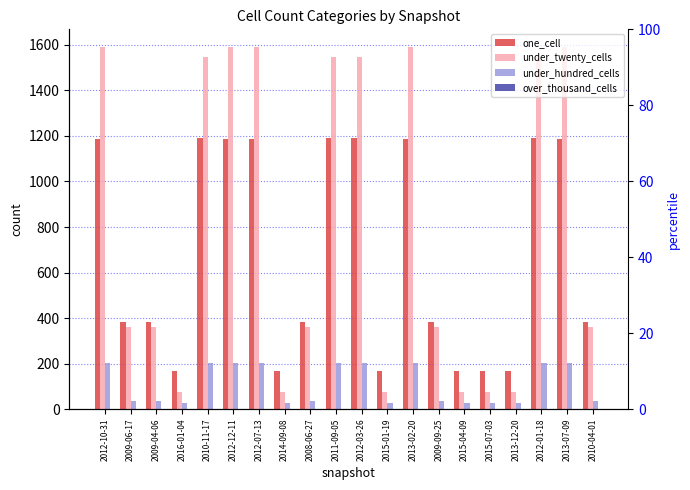

Reading left to right, extract all data points from this chart.

one_cell: 2012-10-31=1186	2009-06-17=382	2009-04-06=382	2016-01-04=169	2010-11-17=1190	2012-12-11=1186	2012-07-13=1186	2014-09-08=169	2008-06-27=382	2011-09-05=1190	2012-03-26=1190	2015-01-19=169	2013-02-20=1186	2009-09-25=382	2015-04-09=169	2015-07-03=169	2013-12-20=169	2012-01-18=1190	2013-07-09=1186	2010-04-01=382
under_twenty_cells: 2012-10-31=1589	2009-06-17=361	2009-04-06=361	2016-01-04=76	2010-11-17=1548	2012-12-11=1589	2012-07-13=1589	2014-09-08=76	2008-06-27=361	2011-09-05=1548	2012-03-26=1548	2015-01-19=76	2013-02-20=1589	2009-09-25=361	2015-04-09=76	2015-07-03=76	2013-12-20=76	2012-01-18=1548	2013-07-09=1589	2010-04-01=361
under_hundred_cells: 2012-10-31=203	2009-06-17=37	2009-04-06=37	2016-01-04=27	2010-11-17=203	2012-12-11=203	2012-07-13=203	2014-09-08=27	2008-06-27=37	2011-09-05=203	2012-03-26=203	2015-01-19=27	2013-02-20=203	2009-09-25=37	2015-04-09=27	2015-07-03=27	2013-12-20=27	2012-01-18=203	2013-07-09=203	2010-04-01=37
over_thousand_cells: 2012-10-31=0	2009-06-17=0	2009-04-06=0	2016-01-04=0	2010-11-17=0	2012-12-11=0	2012-07-13=0	2014-09-08=0	2008-06-27=0	2011-09-05=0	2012-03-26=0	2015-01-19=0	2013-02-20=0	2009-09-25=0	2015-04-09=0	2015-07-03=0	2013-12-20=0	2012-01-18=0	2013-07-09=0	2010-04-01=0